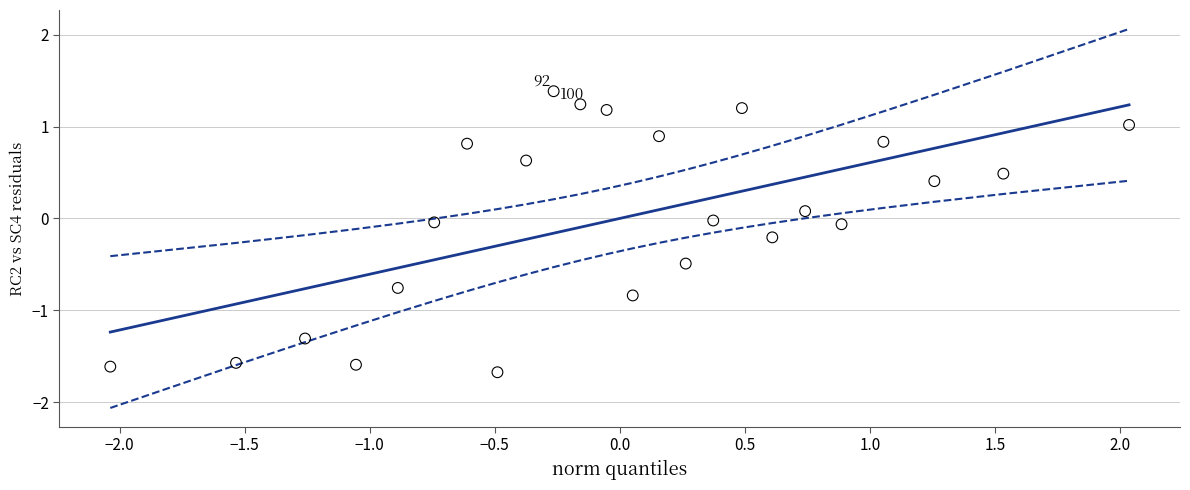

What is the range of X values (max minus min)?

4.1